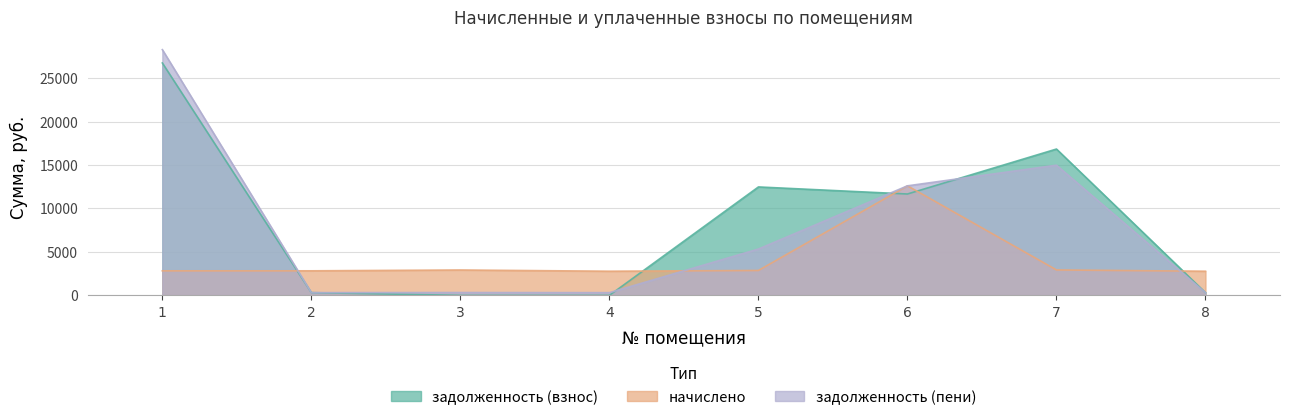

List the series in order of their overall mean, highest first.

задолженность (взнос), задолженность (пени), начислено